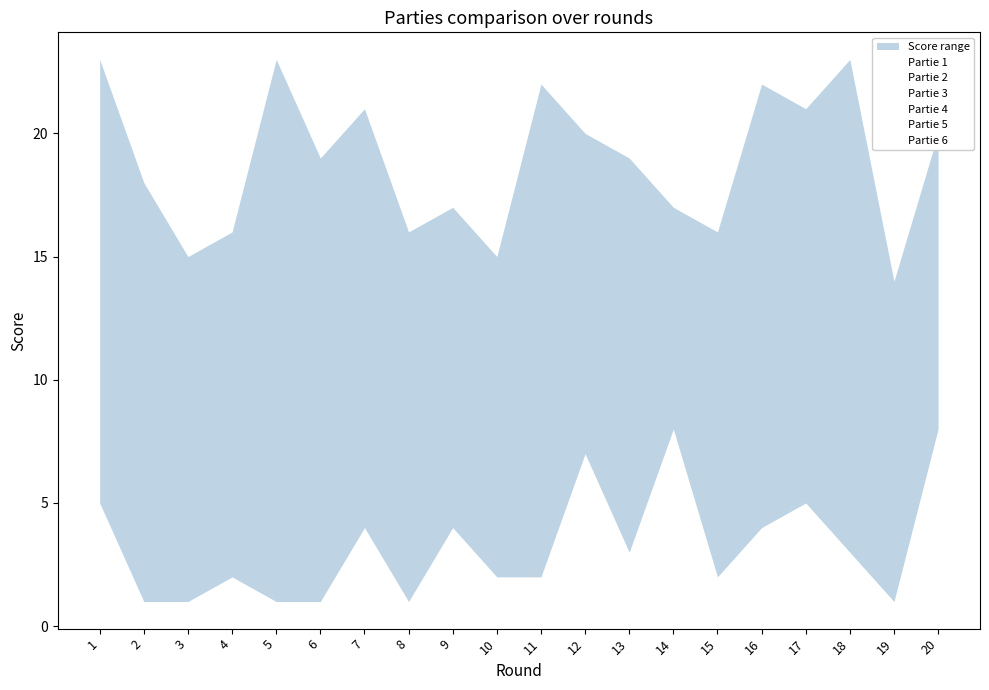

What is the greatest value displayed?

23